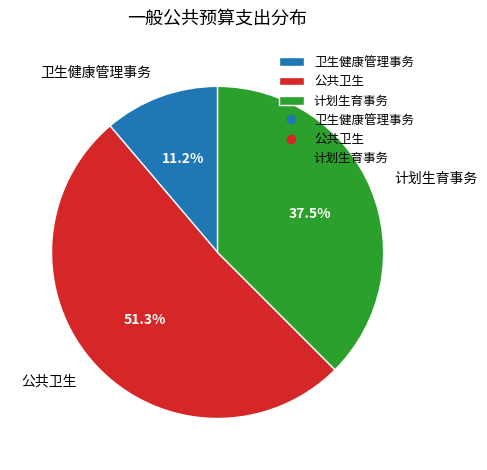

To the nearest percent, what is the difference between the largest and smallest slice percentages?

40%